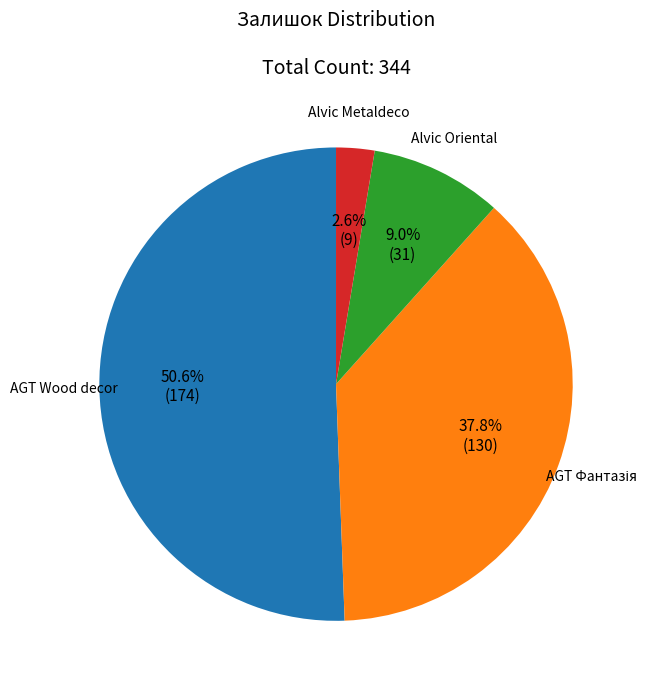

Is there a majority slice in this chart?

Yes